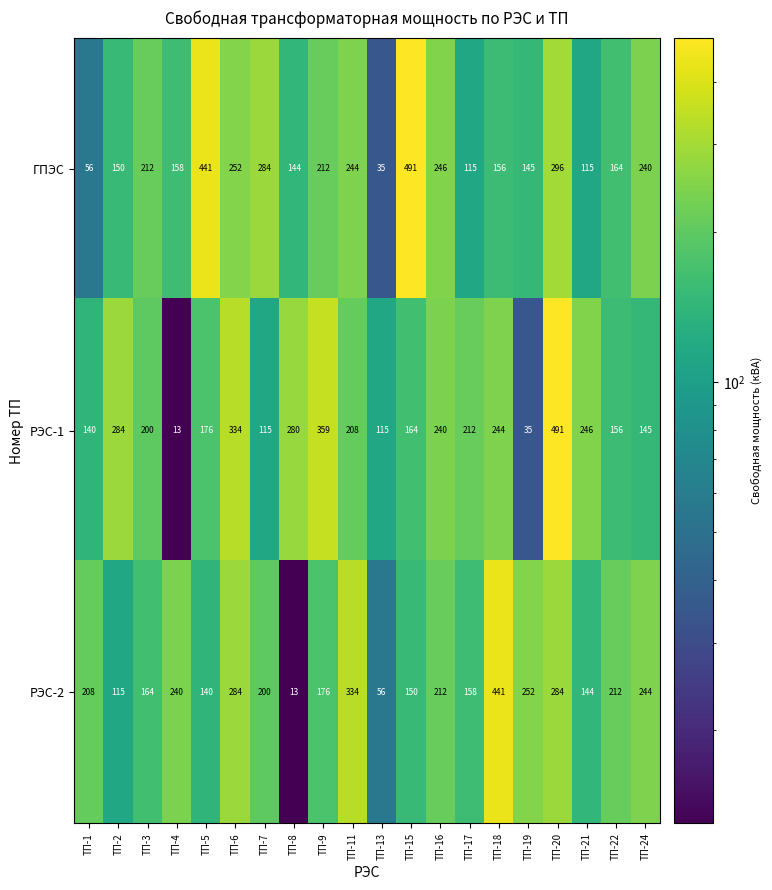

What is the total value across all series at ТП-2?

549